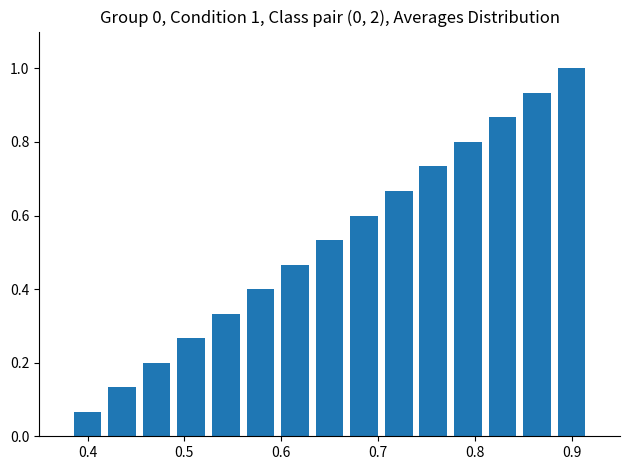

How many bars are there in total?

15